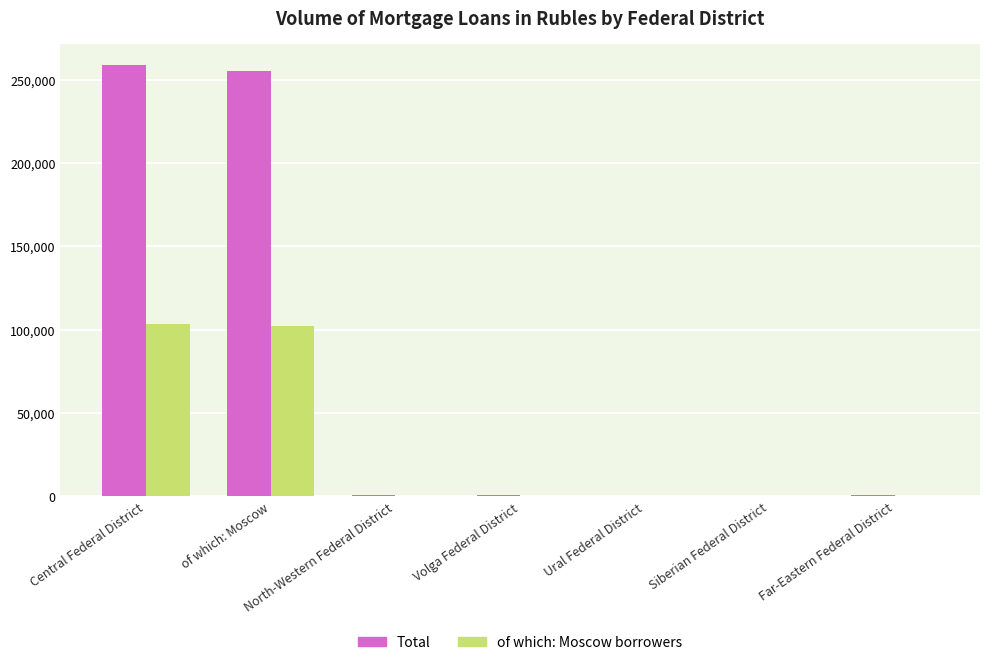

What is the sum of the of which: Moscow borrowers values at Central Federal District and North-Western Federal District?

103857